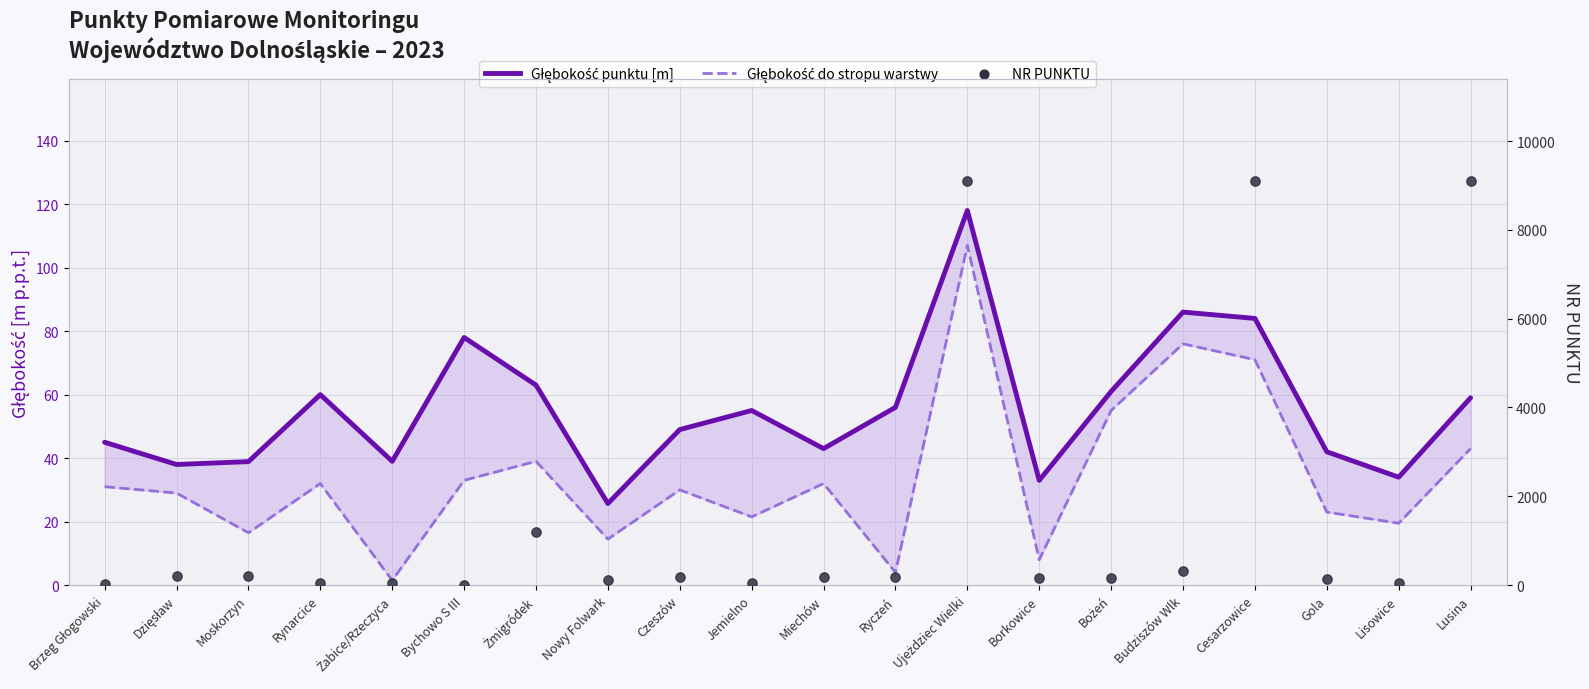

At which category is the sum across all series the highest?

Ujeżdziec Wielki